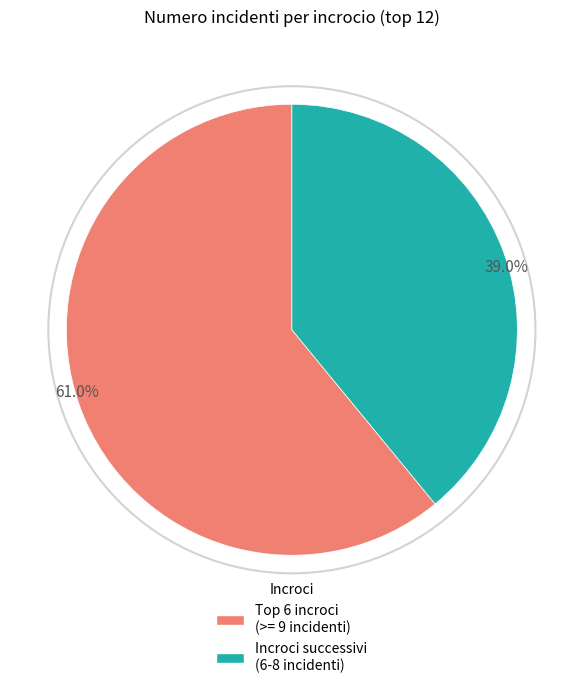

Does any single category account for the majority?

Yes